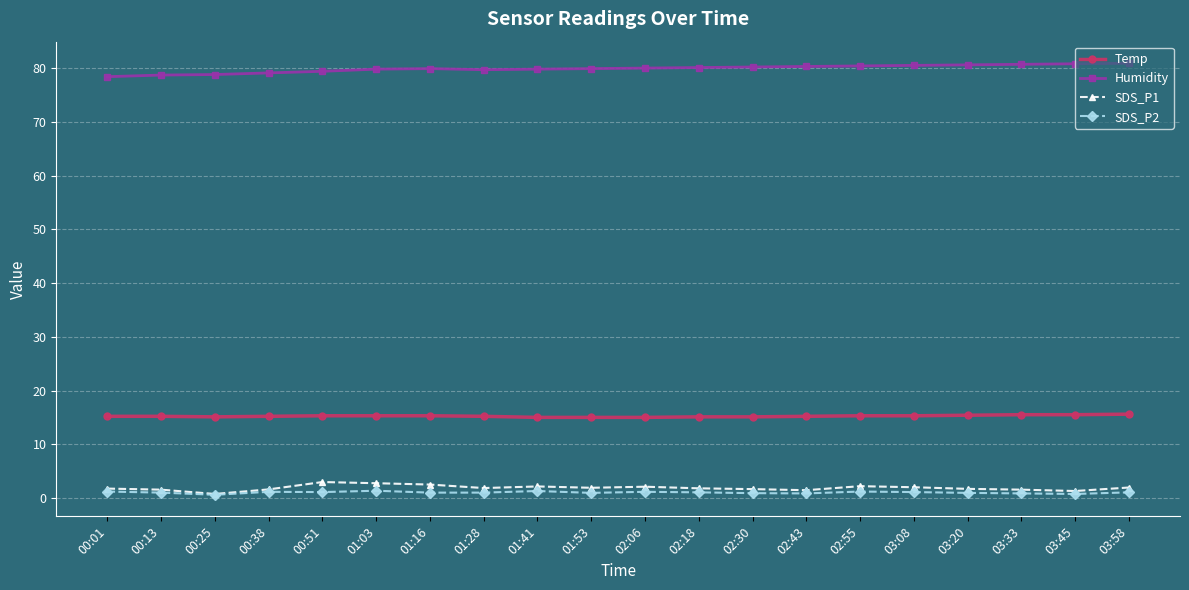

True or false: SDS_P1 has more than 0 points higher than both neighbors.

True